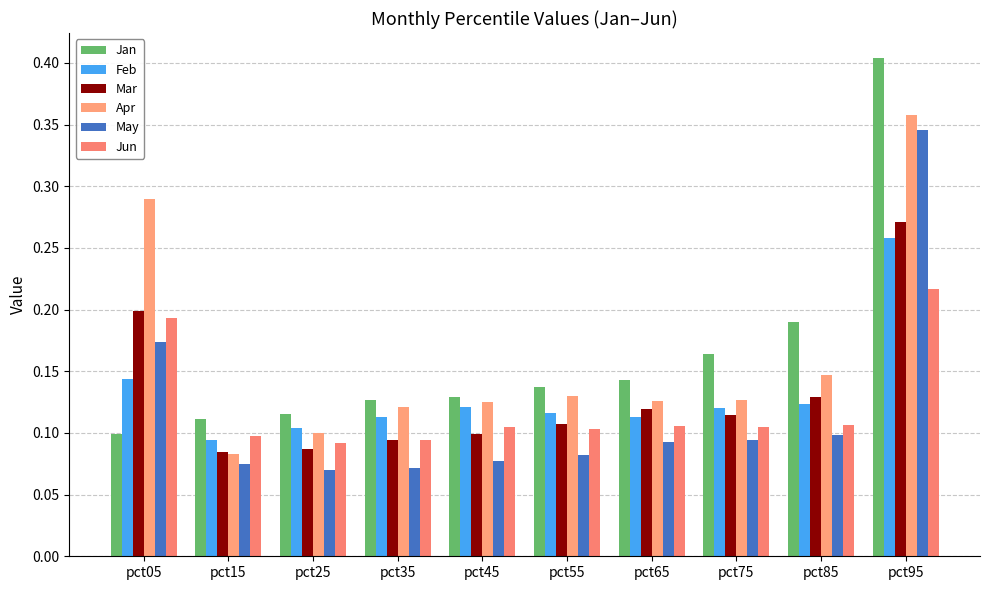

Reading right to left, what are all the values shown in this chart?

Jan: 0.4	0.2	0.2	0.1	0.1	0.1	0.1	0.1	0.1	0.1
Feb: 0.3	0.1	0.1	0.1	0.1	0.1	0.1	0.1	0.1	0.1
Mar: 0.3	0.1	0.1	0.1	0.1	0.1	0.1	0.1	0.1	0.2
Apr: 0.4	0.1	0.1	0.1	0.1	0.1	0.1	0.1	0.1	0.3
May: 0.3	0.1	0.1	0.1	0.1	0.1	0.1	0.1	0.1	0.2
Jun: 0.2	0.1	0.1	0.1	0.1	0.1	0.1	0.1	0.1	0.2